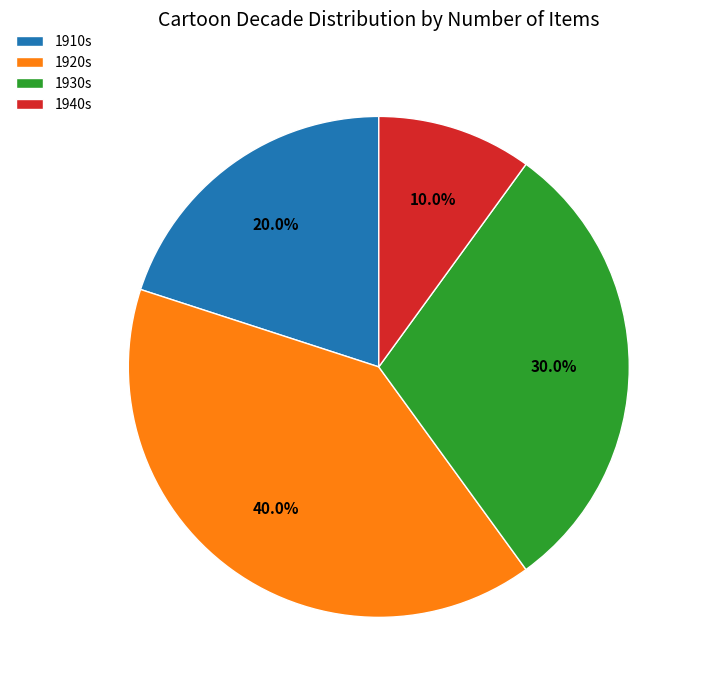

Rank the categories by value from lowest to highest.

1940s, 1910s, 1930s, 1920s